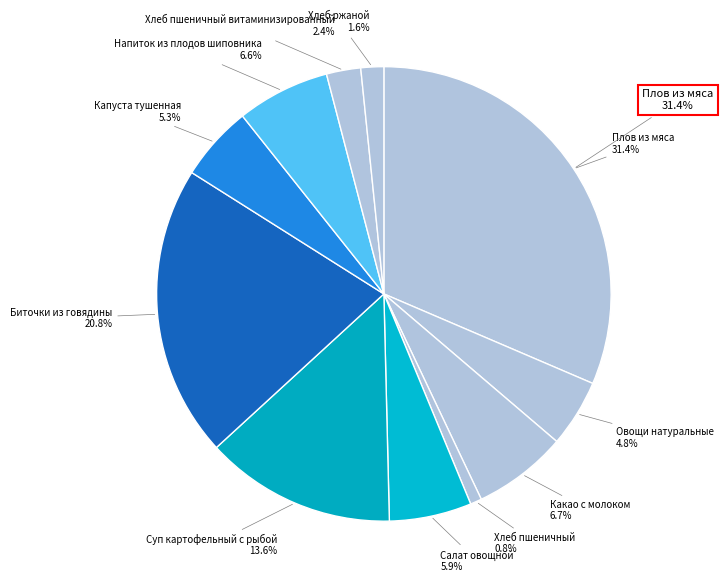

What percentage is the Биточки из говядины slice, to the nearest percent?

21%